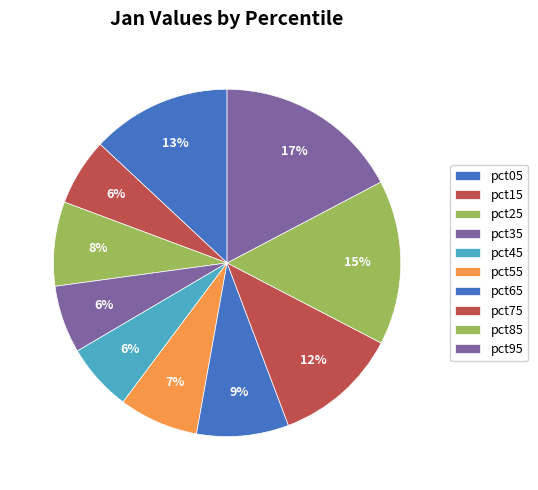

Which slice is the largest?

pct95